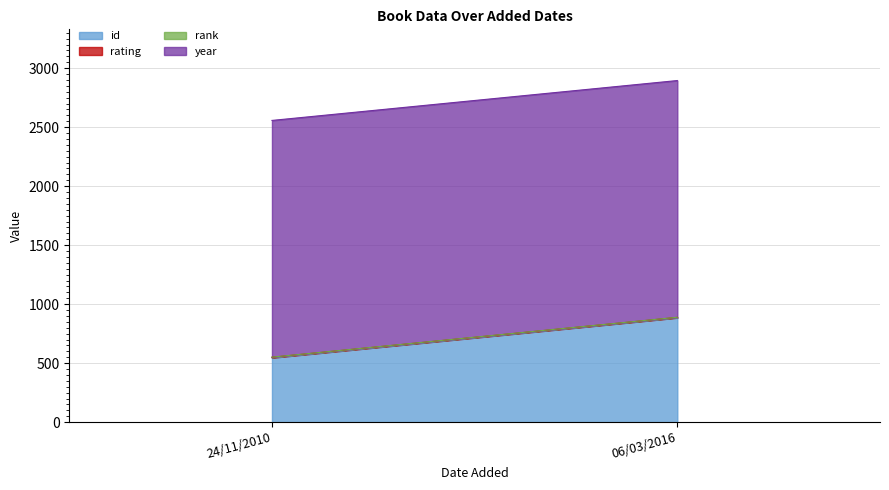

What is the average value of the rank series?

1